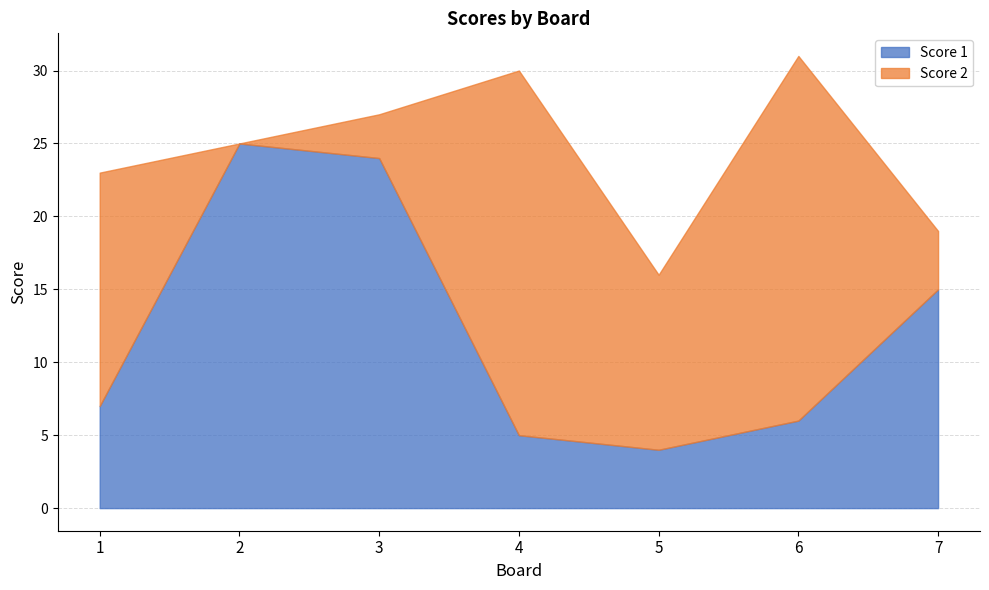

How many lines are shown in the chart?

2